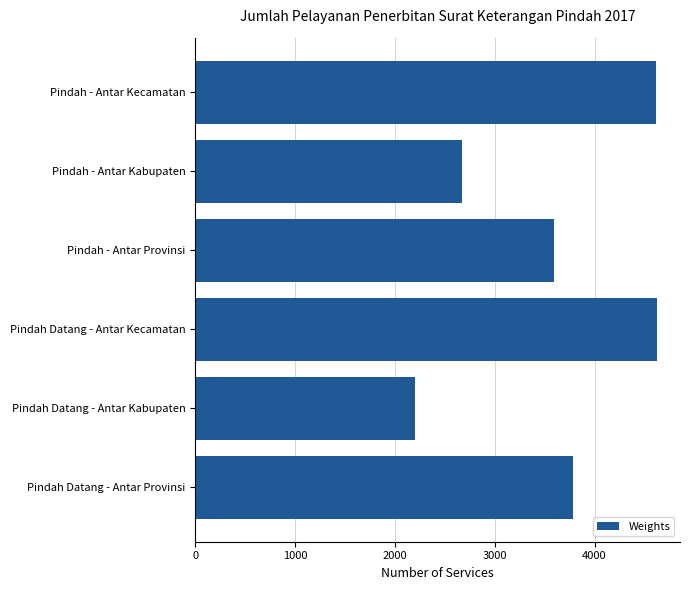

The chart shows a value of 2671 at Pindah - Antar Kabupaten. True or false?

True